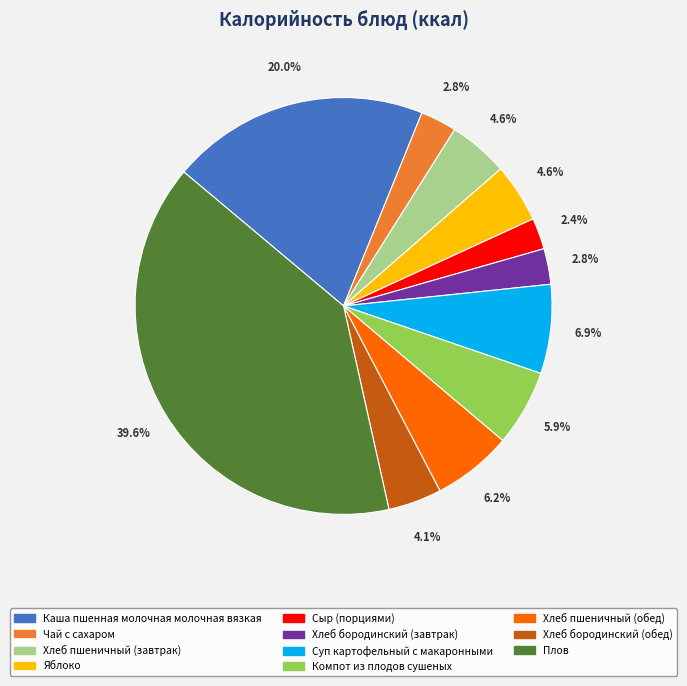

What percentage is NOT represented by Суп картофельный с макаронными?

93.1%